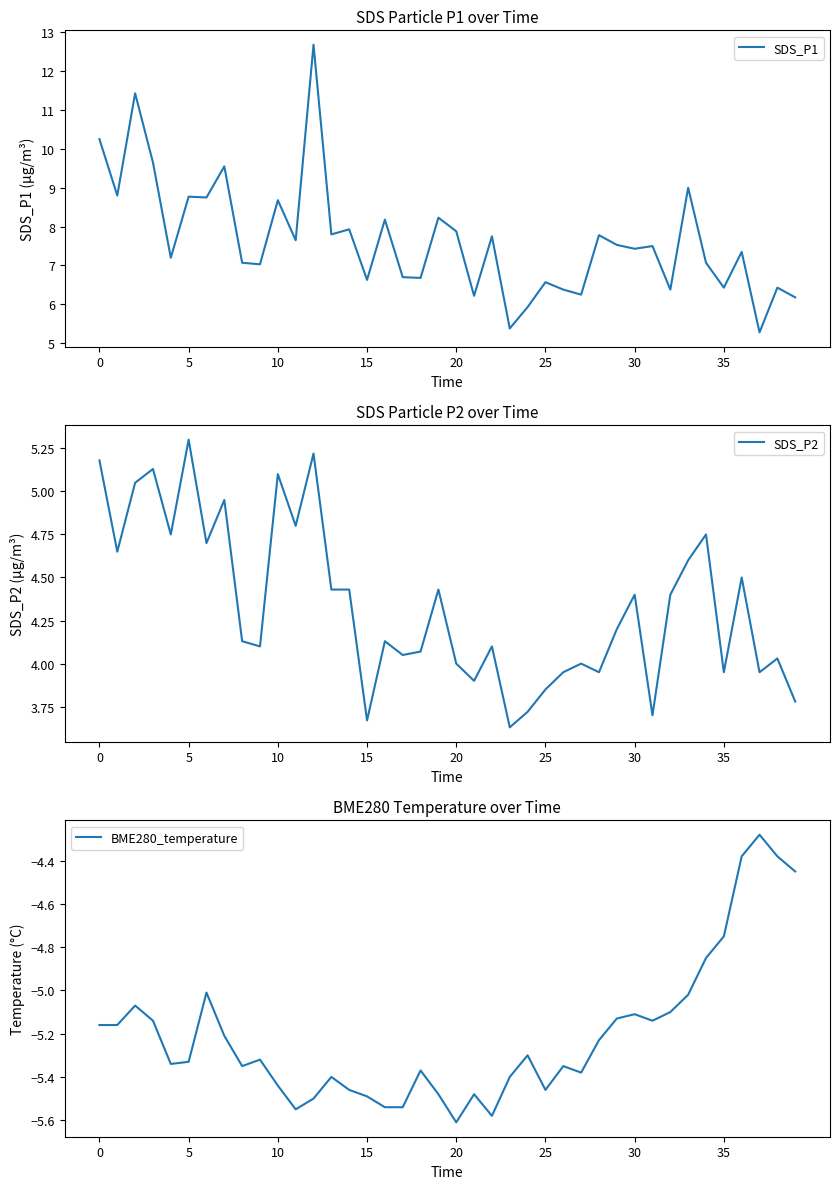

Where is SDS_P2 nearest to the value 4?

20